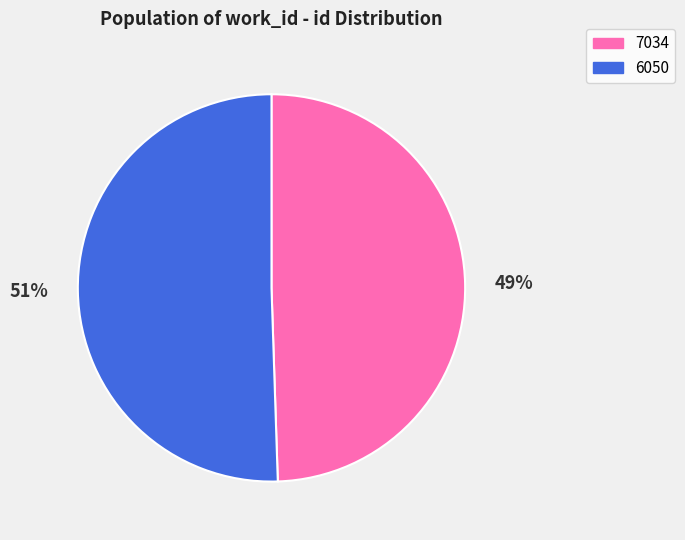

Which has a higher value, 6050 or 7034?

6050